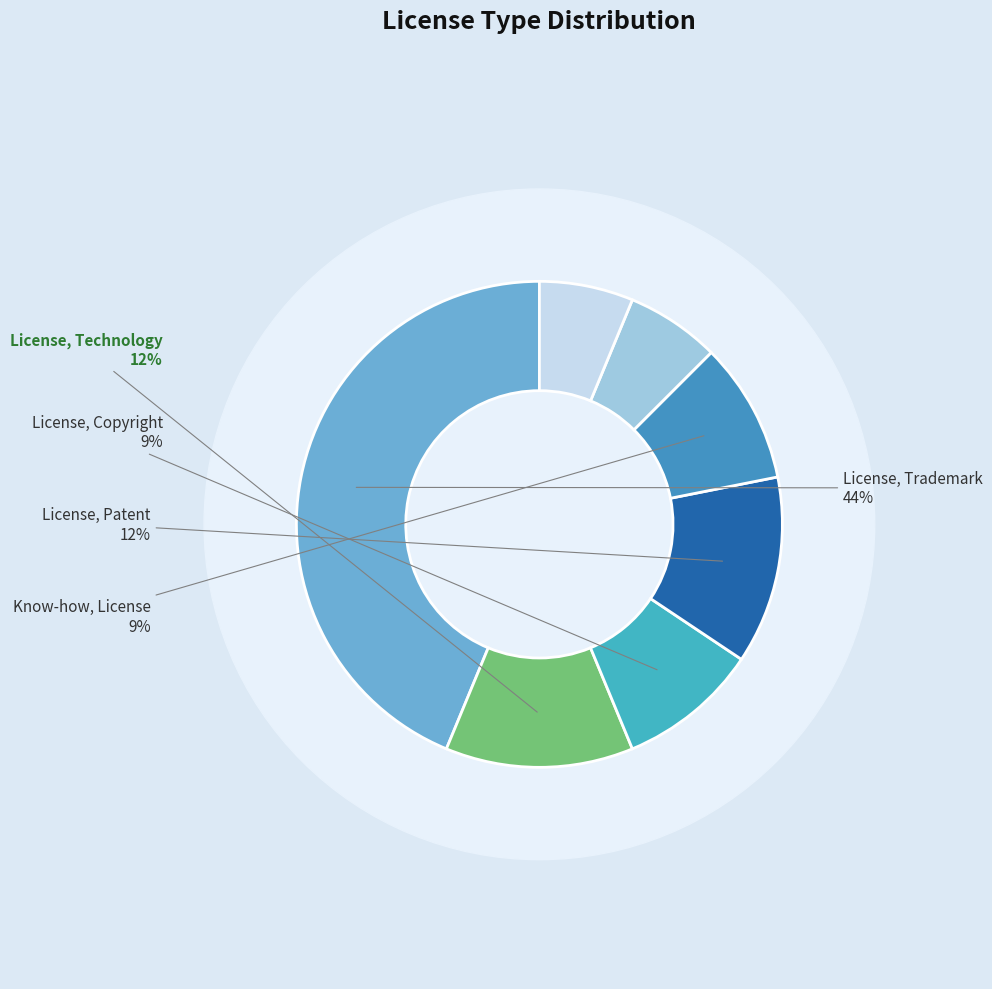

To the nearest percent, what is the average slice percentage?

14%